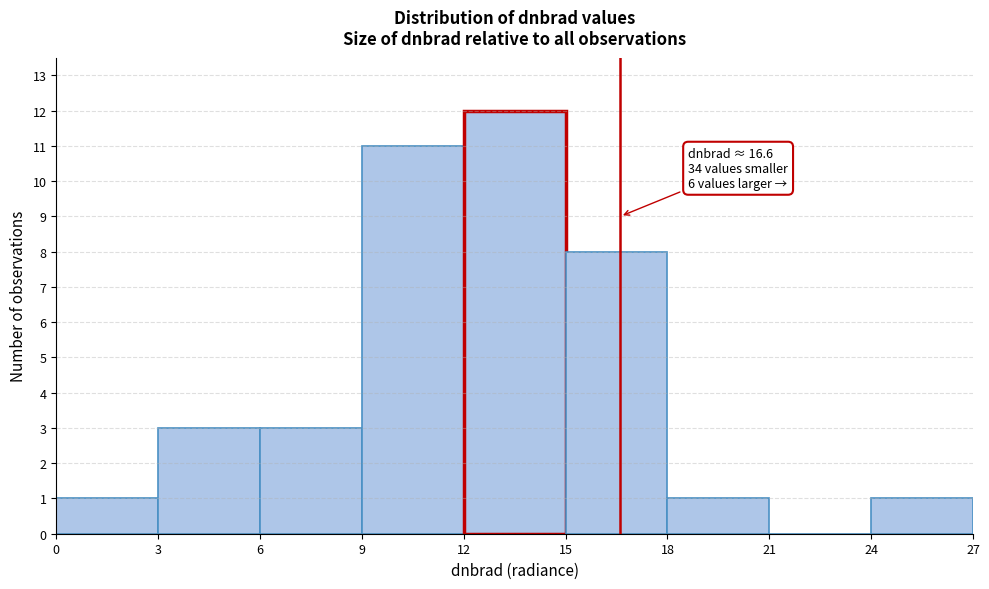

Over which range of the x-axis is the bar tallest?

12 to 15